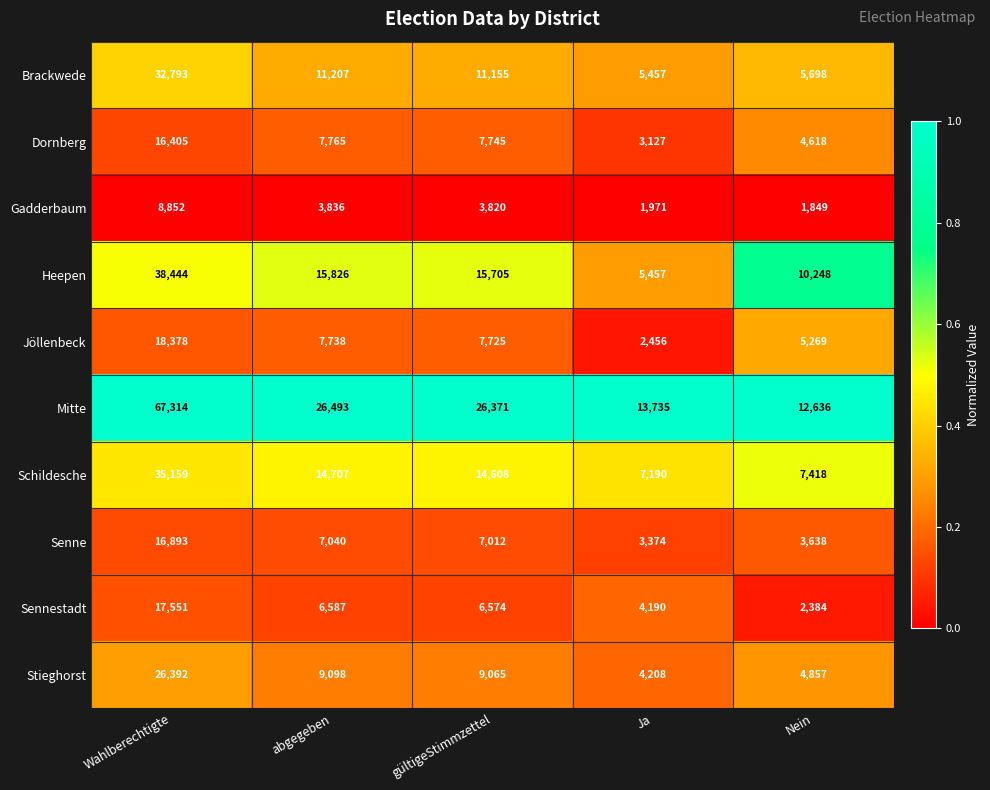

Which series has the widest spread of values?

Mitte